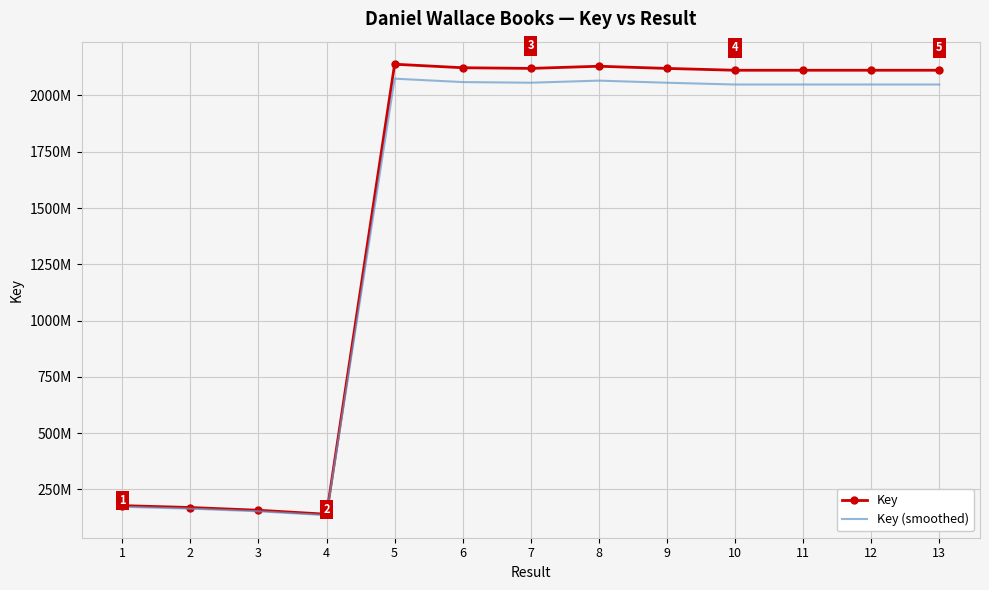

True or false: Key (smoothed) and Key cross at least once.

False